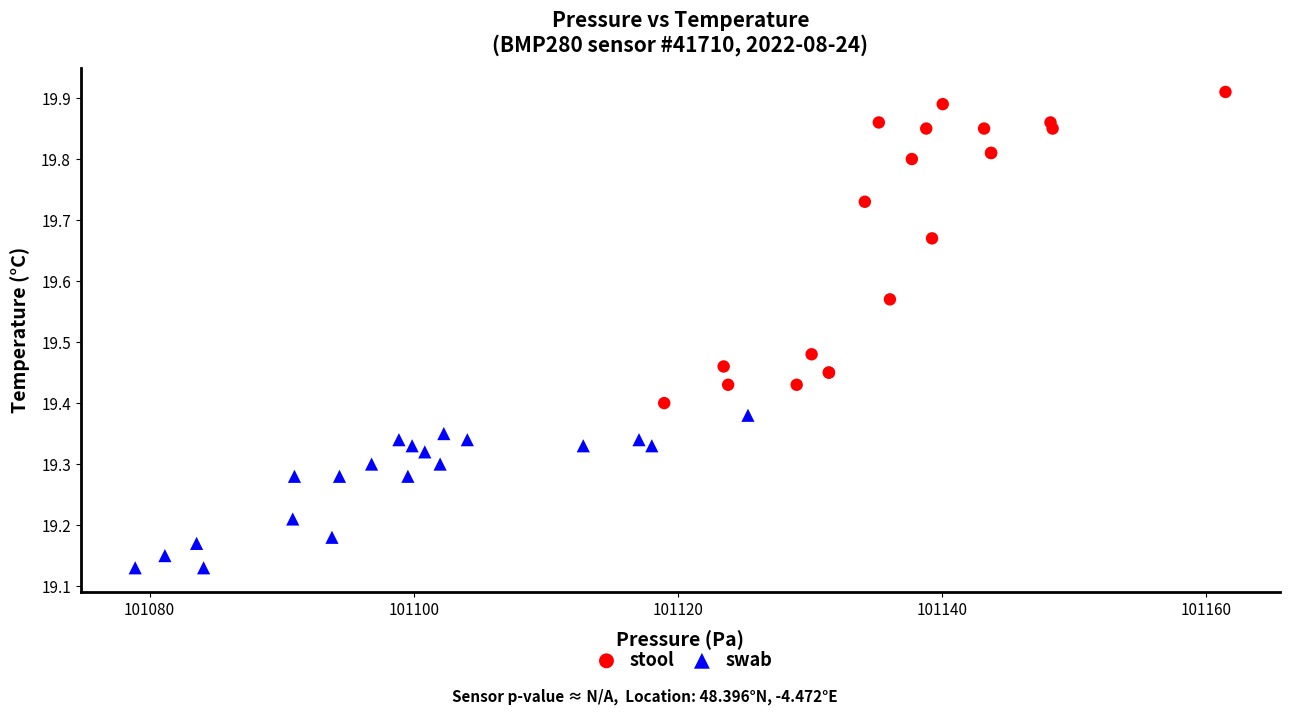

Which series reaches the minimum Y coordinate?

swab